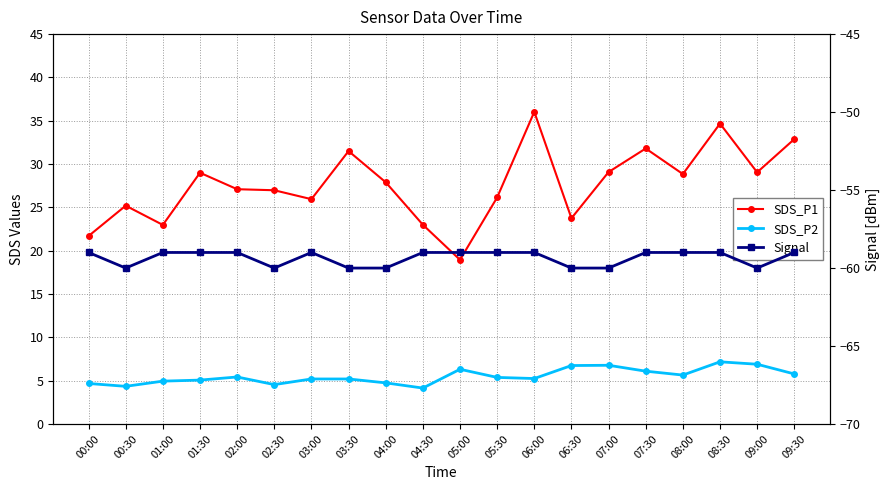

True or false: SDS_P2 and SDS_P1 cross at least once.

False